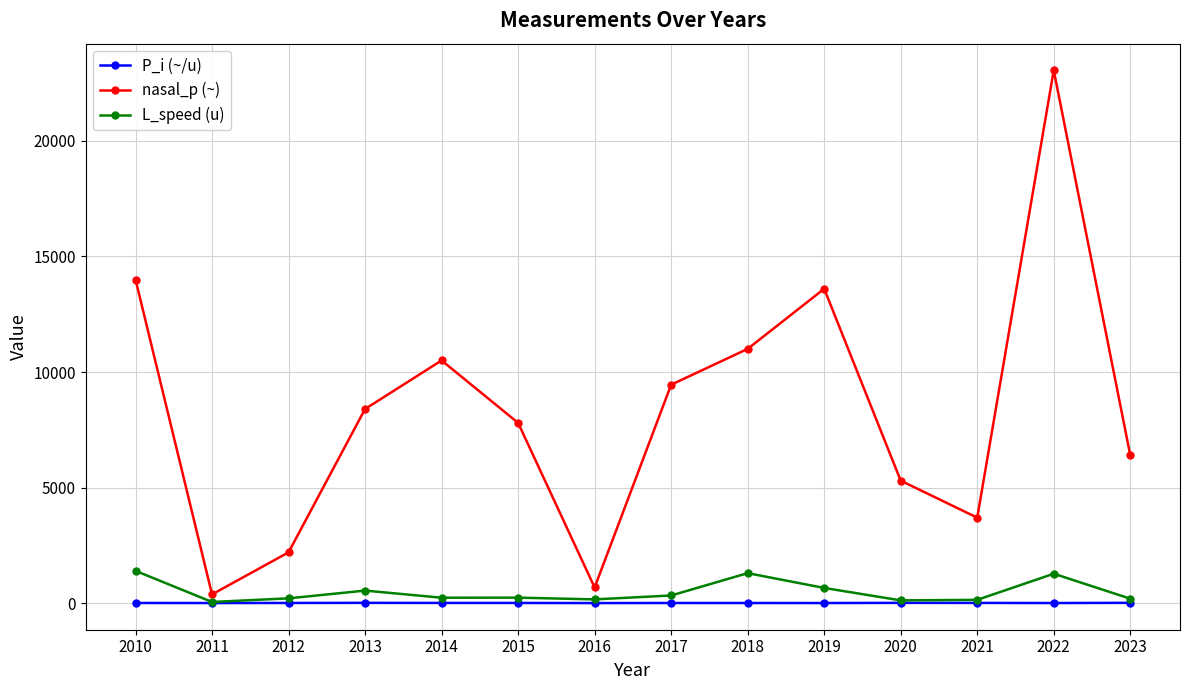

Which category has the highest value across all series?

2022